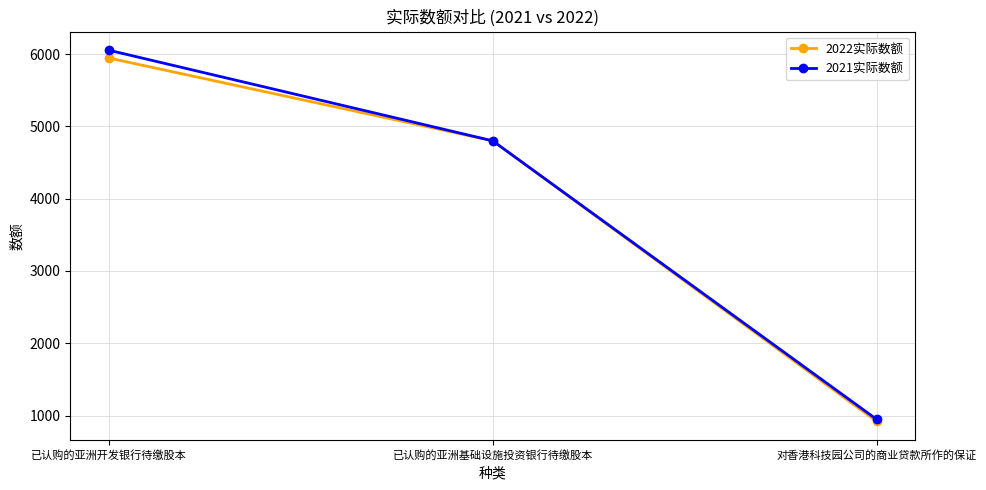

Rank the categories by 2022实际数额 value from highest to lowest.

已认购的亚洲开发银行待缴股本, 已认购的亚洲基础设施投资银行待缴股本, 对香港科技园公司的商业贷款所作的保证